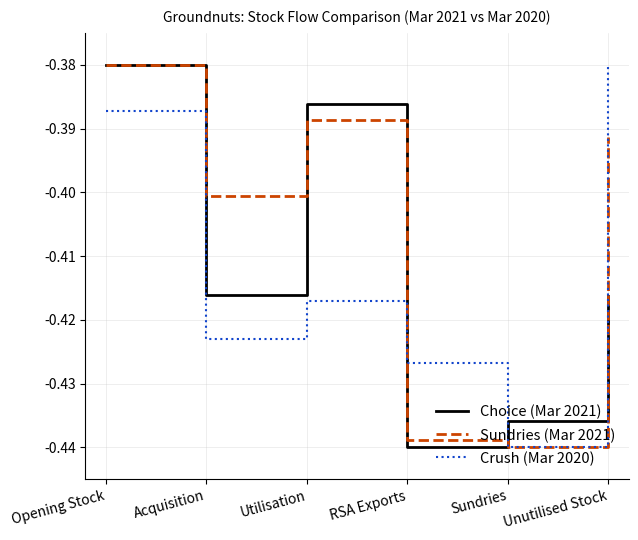

How many lines are shown in the chart?

3